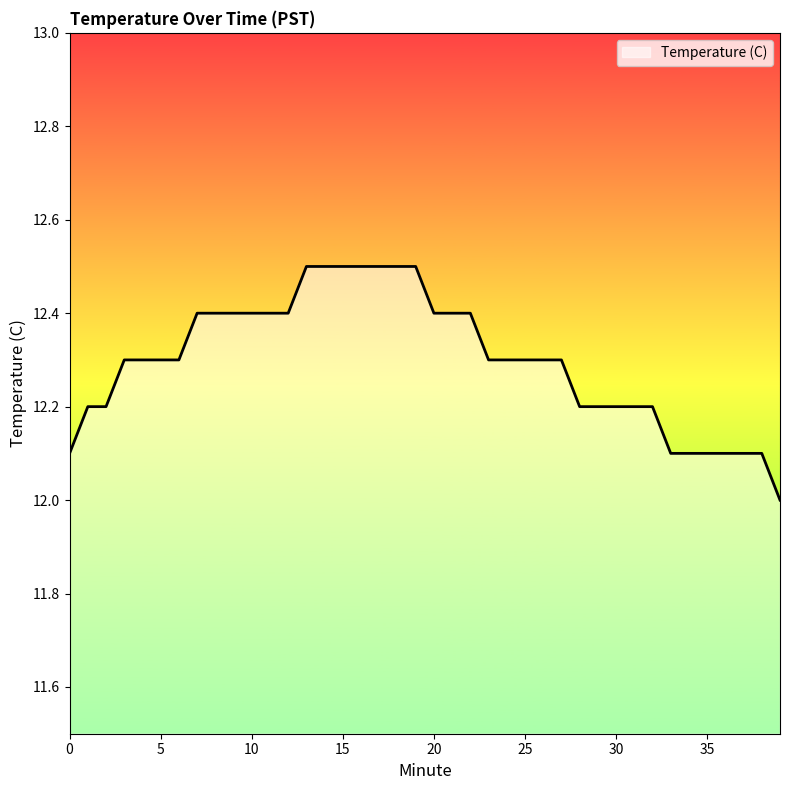

What is the difference between the maximum and minimum values?

0.5